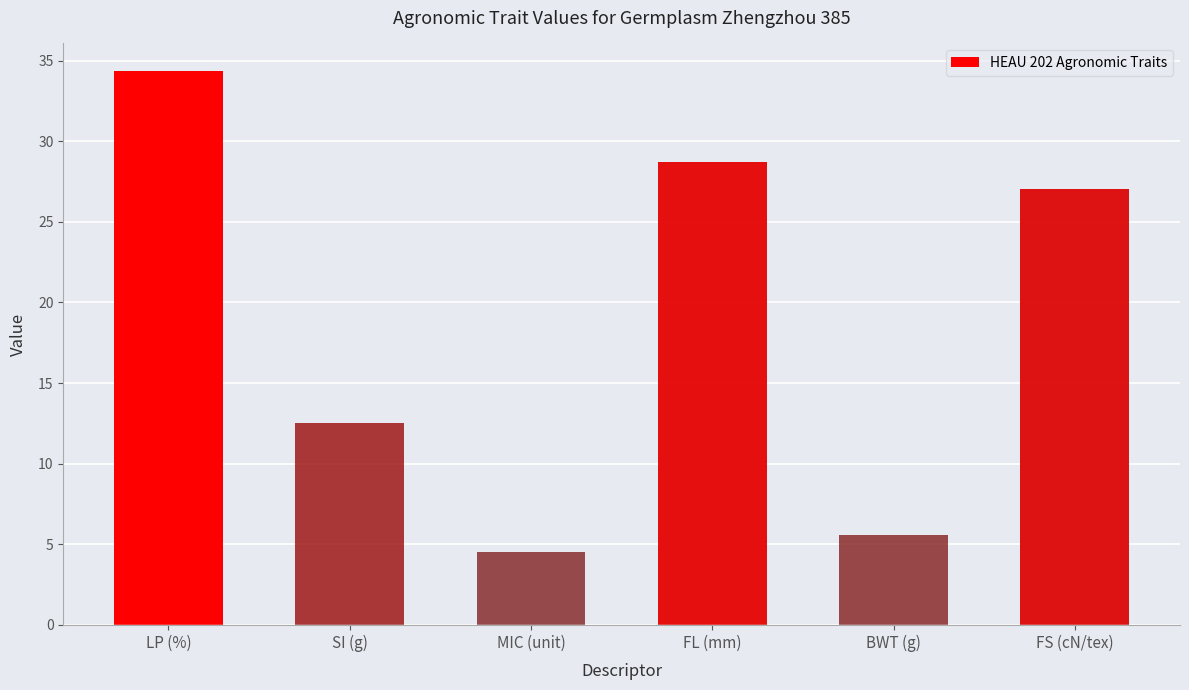

The value at MIC (unit) is 1.3. True or false?

False